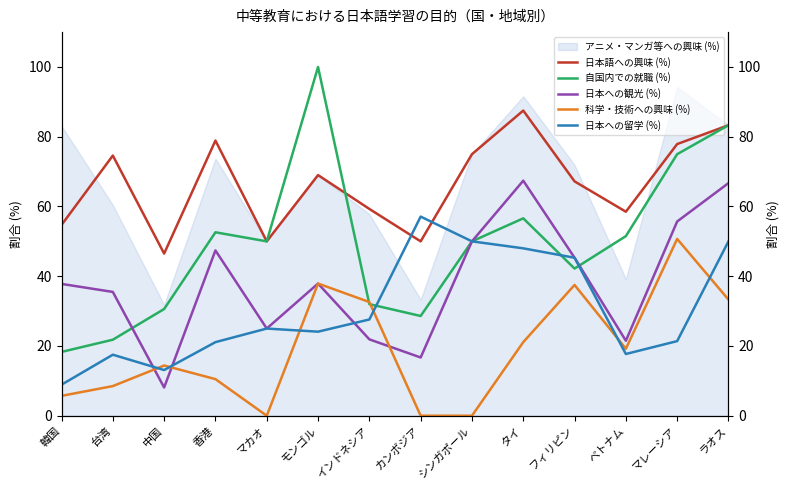

What is the label of the 14th point from the left?

ラオス